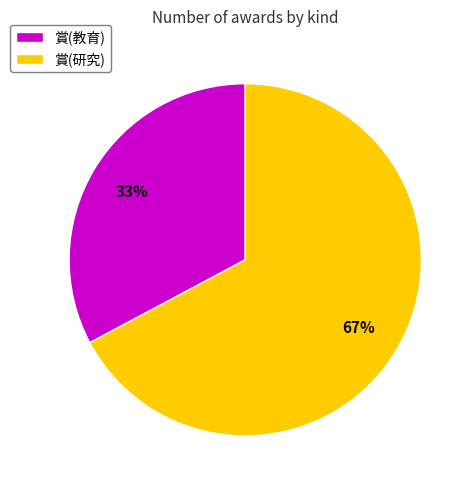

What is the largest slice in the pie chart?

賞(研究)